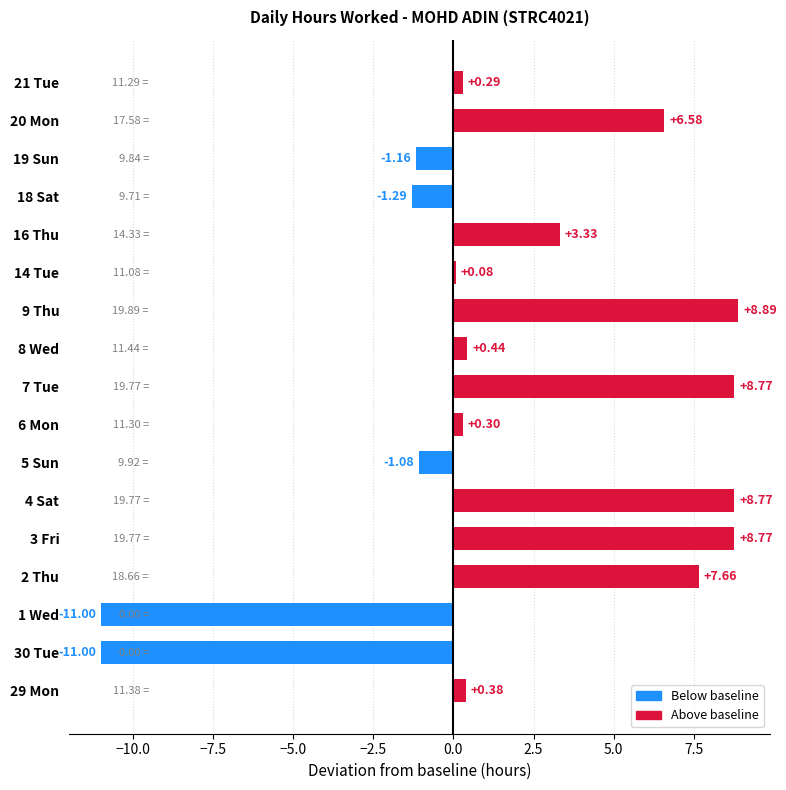

What is the average value?

1.7